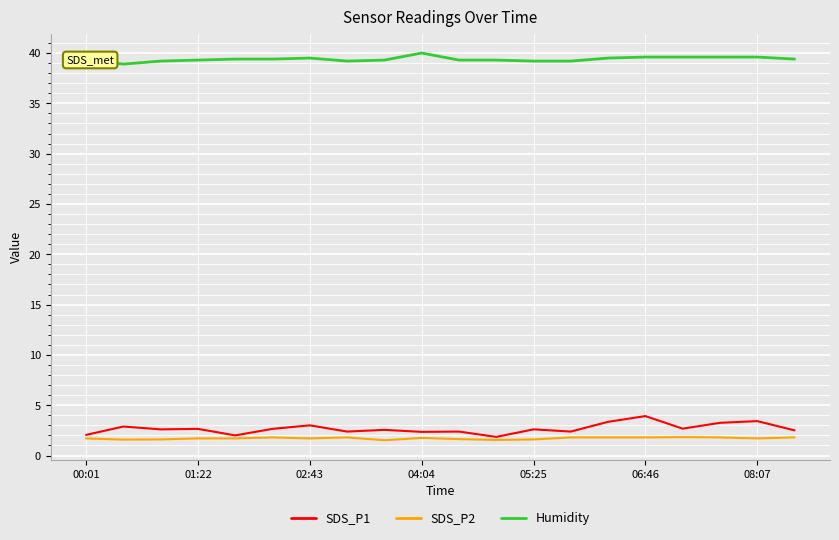

Which series has the widest spread of values?

SDS_P1